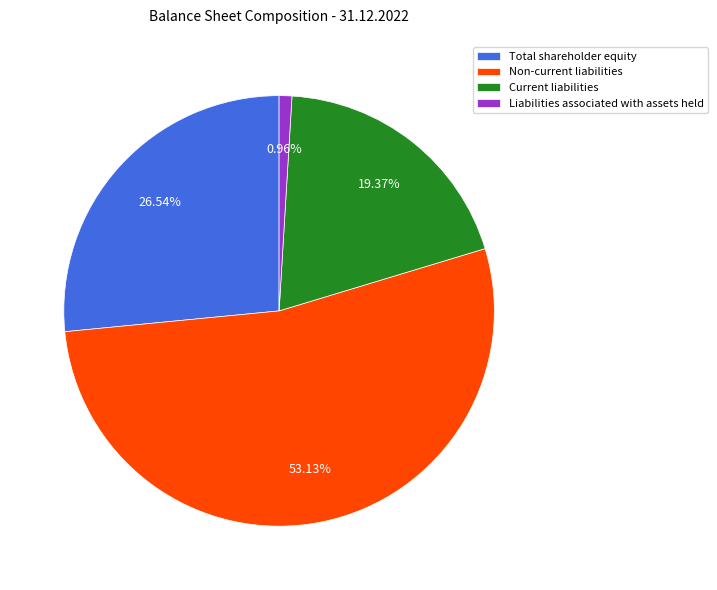

Which category has the smallest portion of the pie?

Liabilities associated with assets held